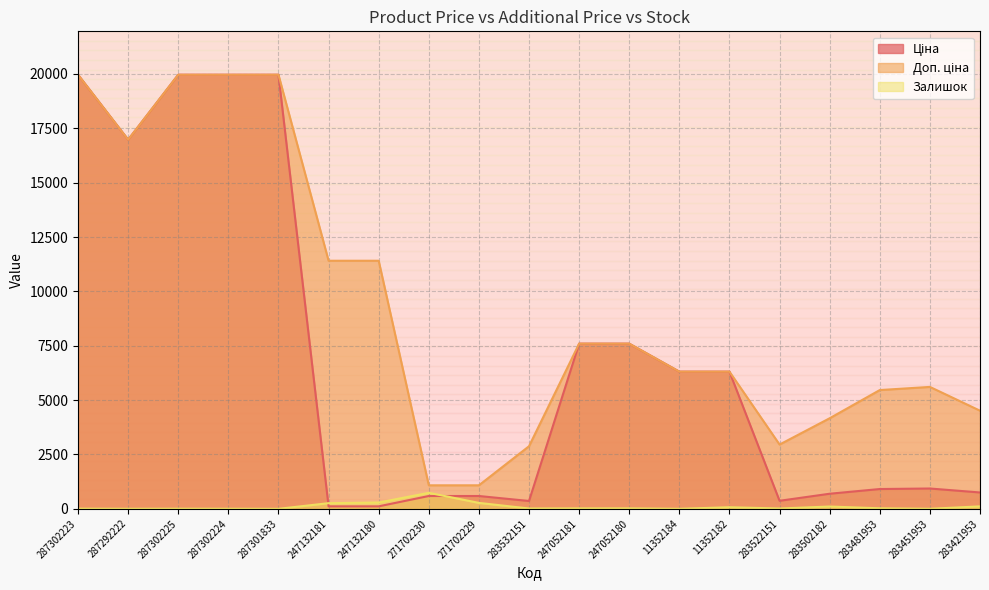

What is the difference between the highest and lowest values at 247132180?

11295.9